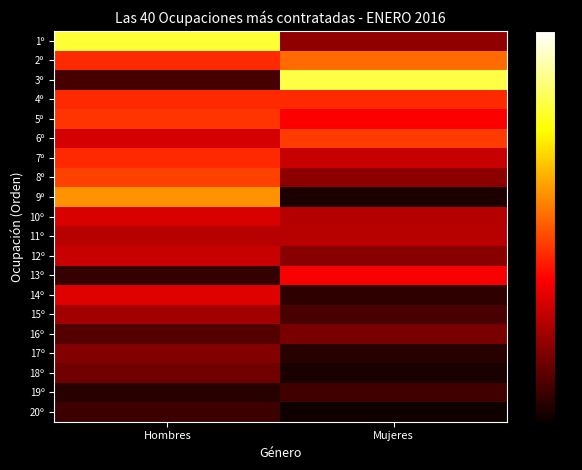

At which category is the sum across all series the highest?

Hombres